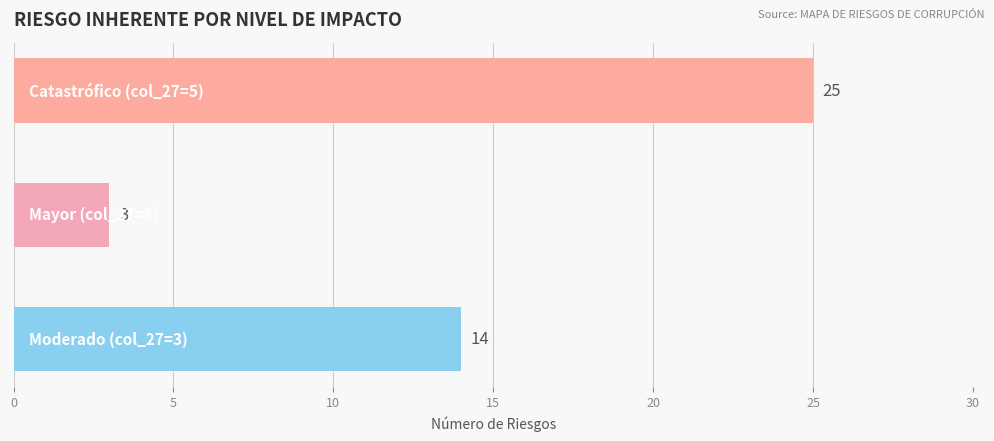

What is the difference between the maximum and minimum values?

22